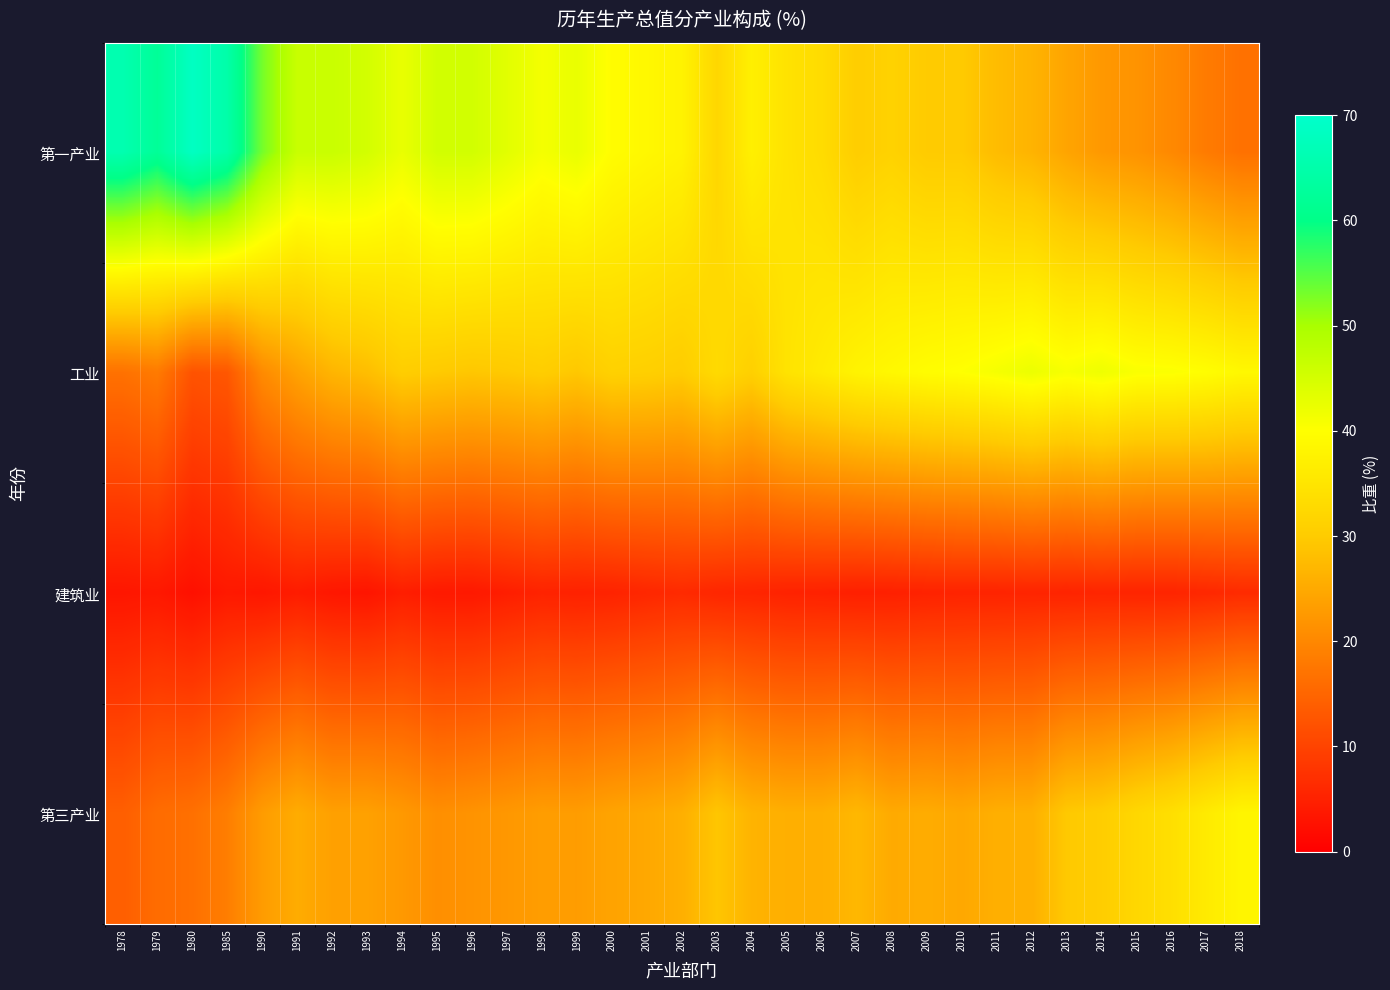

Which series changed the most between 1995 and 2008?

第一产业